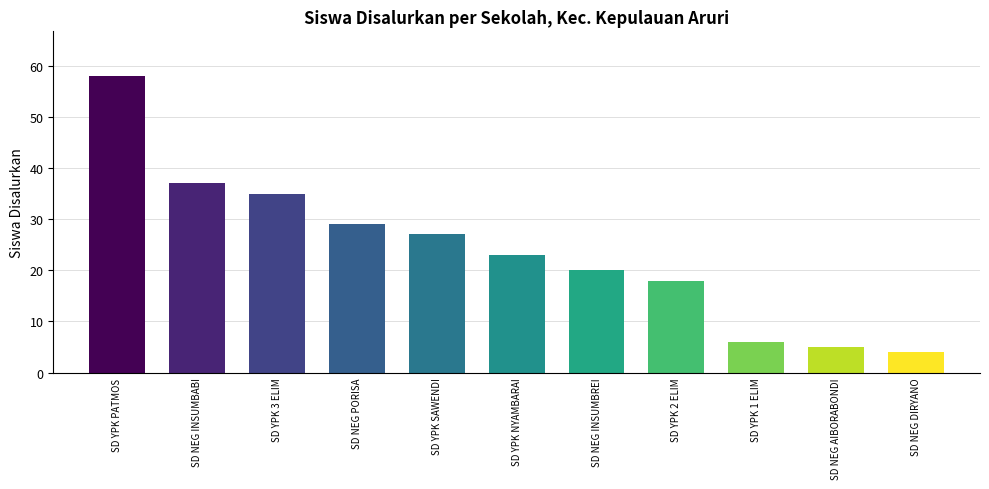

Which category has the highest value across all series?

SD YPK PATMOS